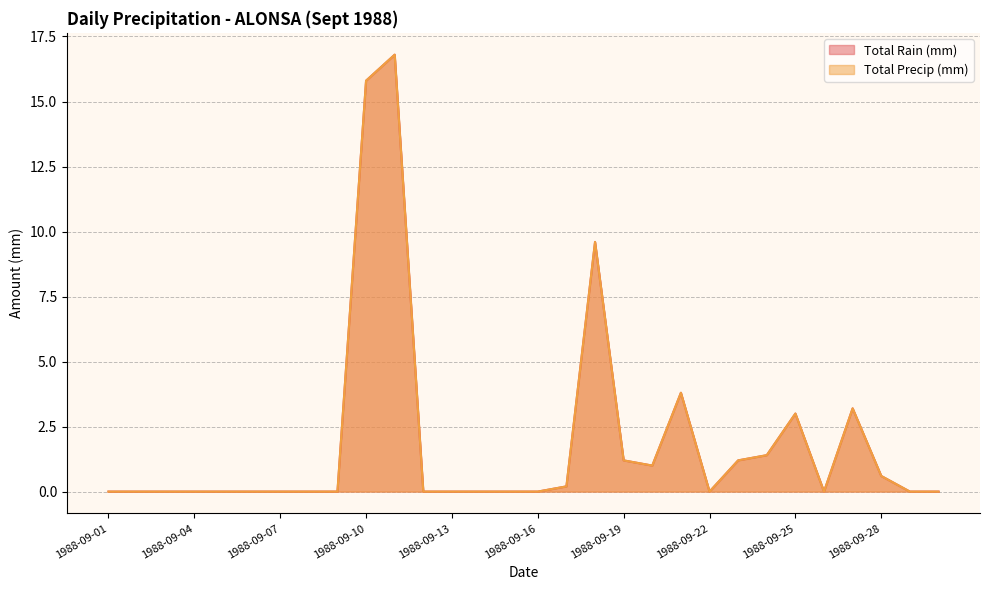

Read the Total Rain (mm) value at 1988-09-18.

9.6